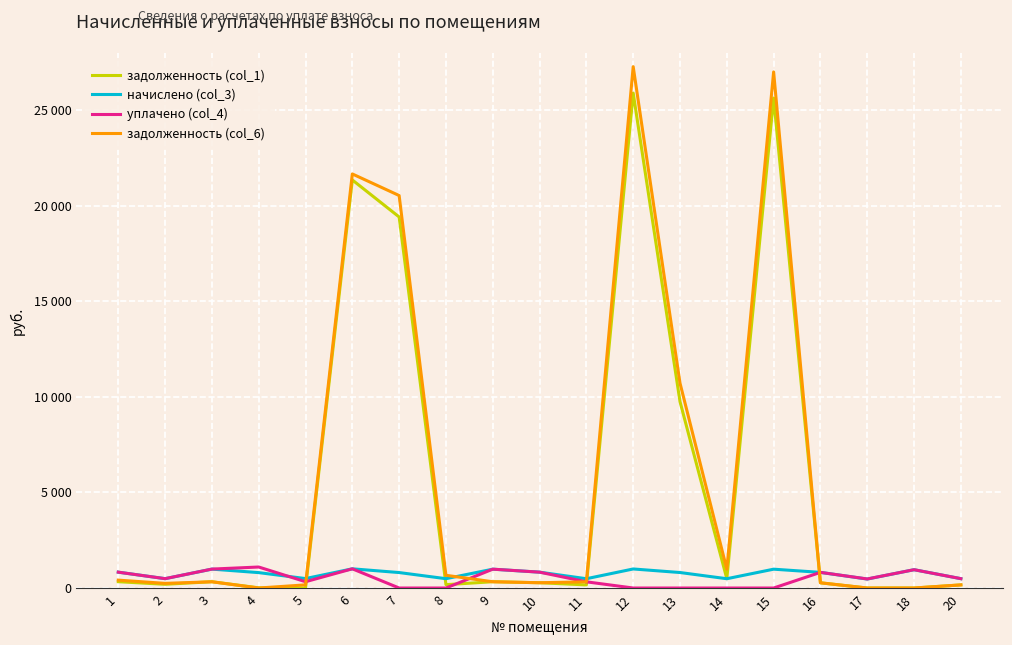

Which has a higher value, 17 or 14?

14